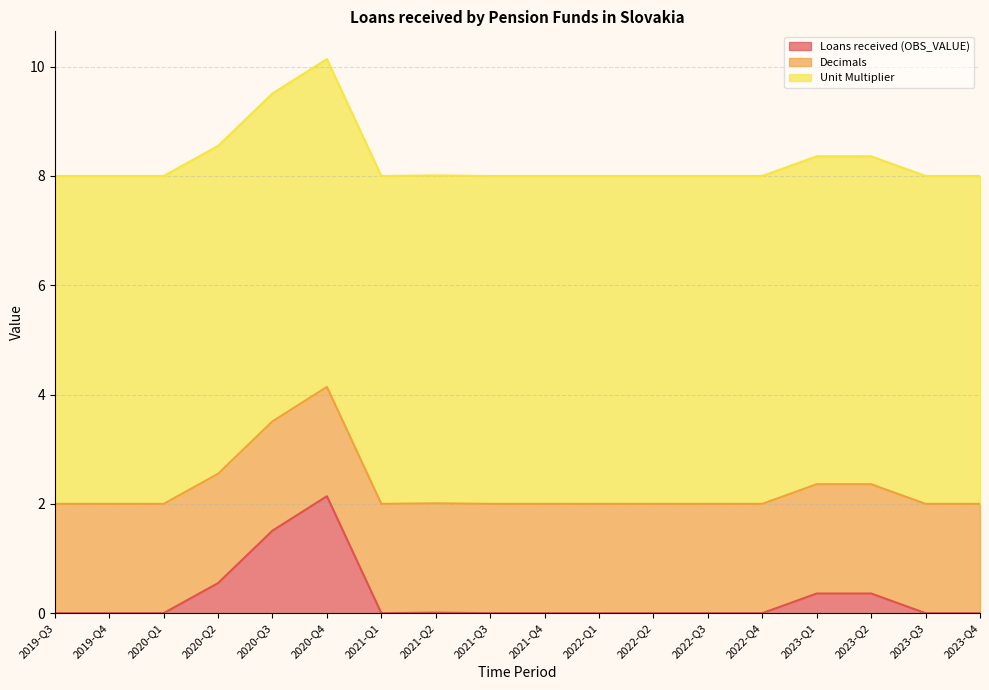

How many series are shown in this chart?

3